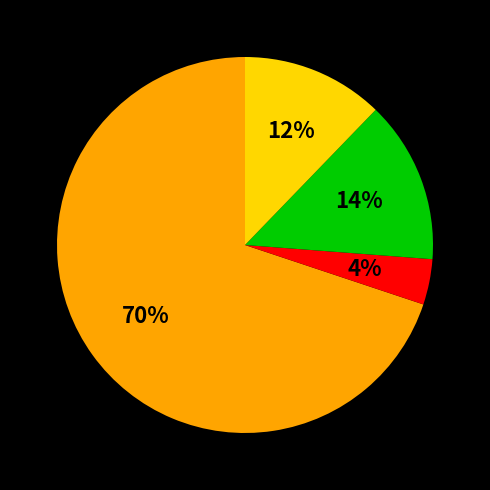

Does any single category account for the majority?

Yes